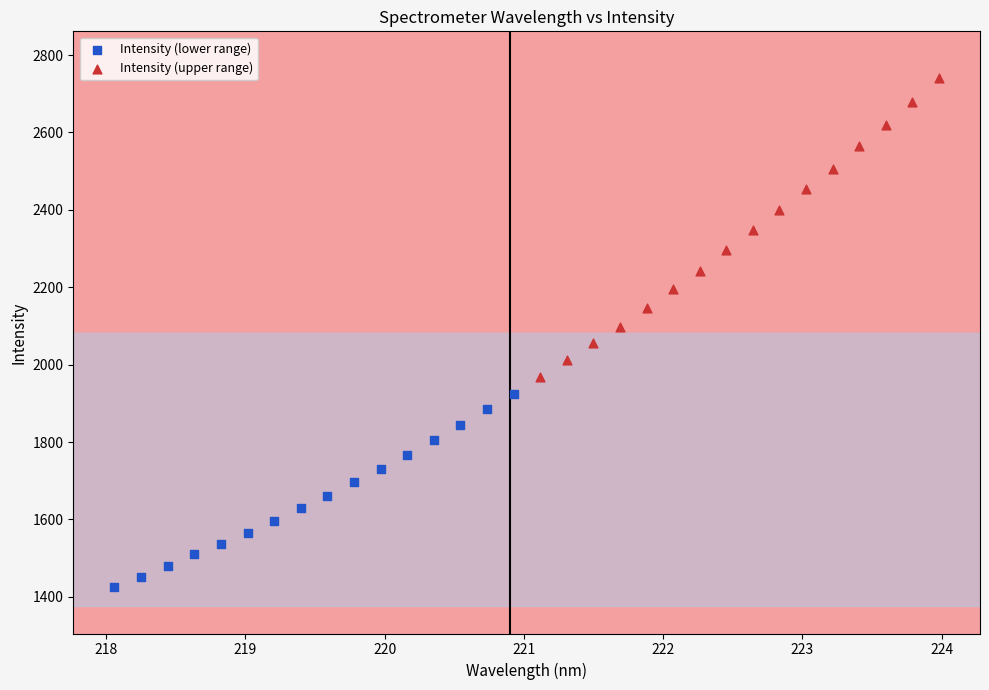

Which series reaches the minimum Y coordinate?

Intensity (lower range)